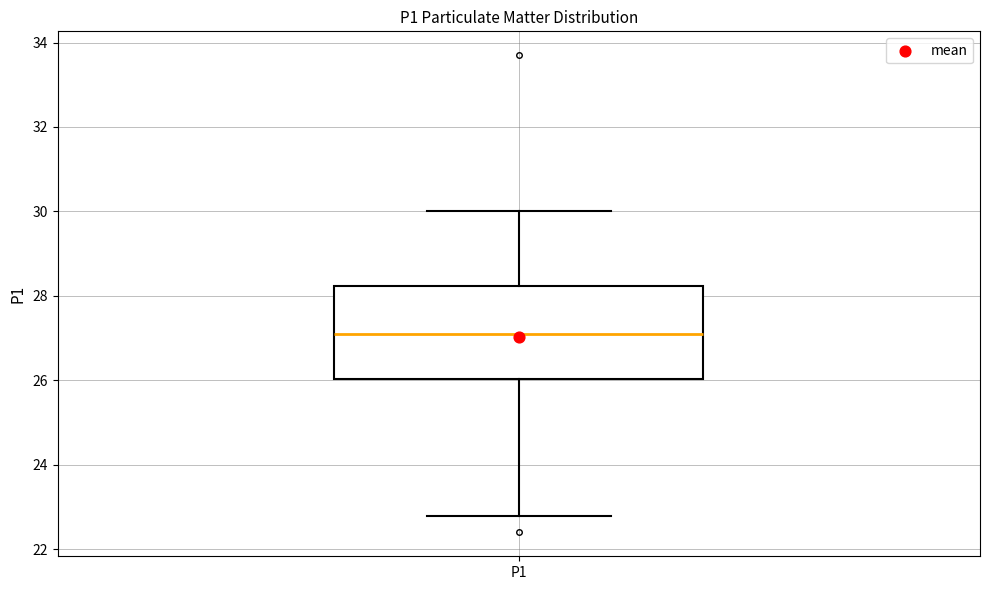

Read this box plot against the y-axis: the position of the median line, the range covered by the box, and the ends of both whiskers. The values are not printed on the chart, so give them approximately, as read against the axis.

median 27.0, box 26.0 to 28.2, whiskers 22.8 to 30.0